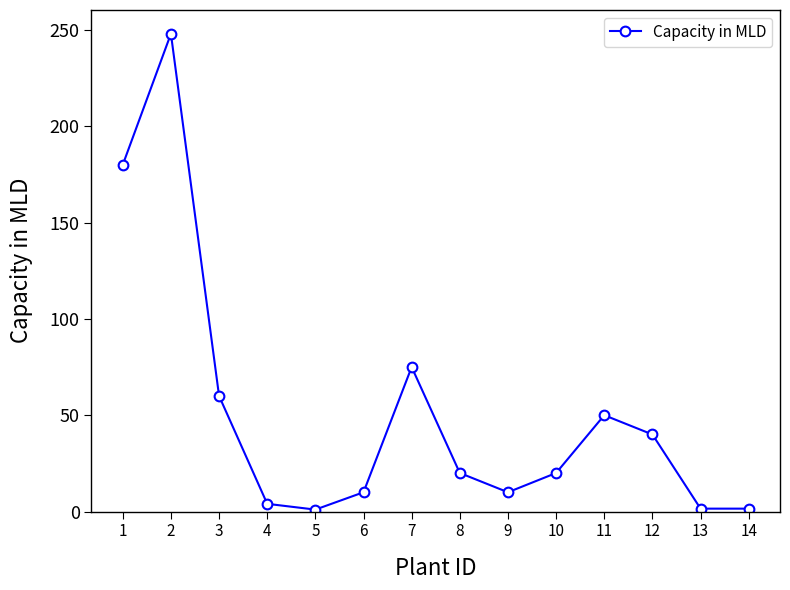

True or false: the data has more than 1 interior local peaks.

True